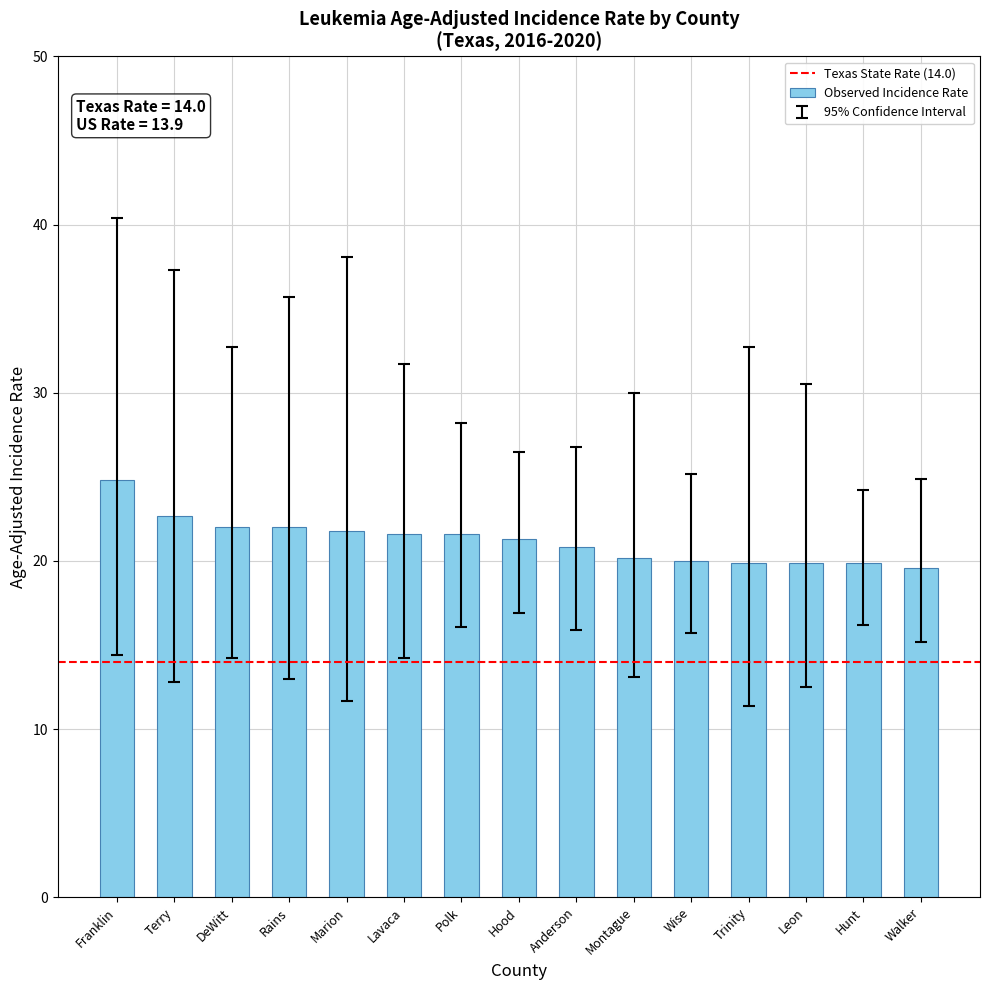

What is the smallest value displayed?

19.6